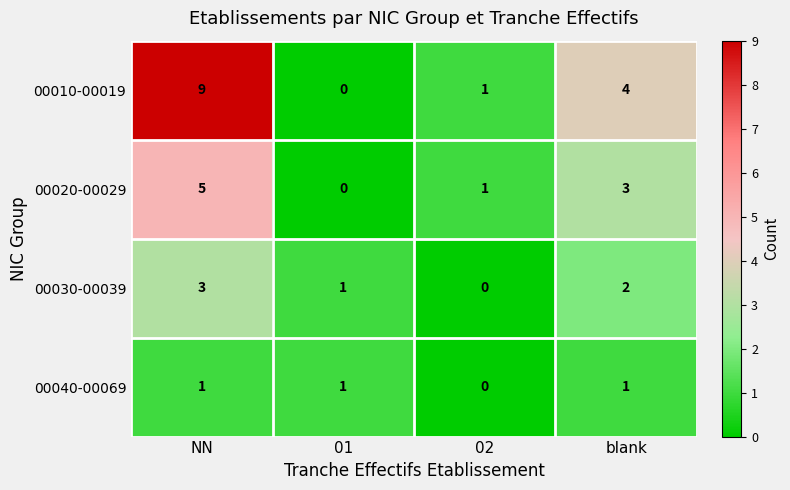

Reading left to right, list all the values displayed in this chart.

00010-00019: NN=9	01=0	02=1	blank=4
00020-00029: NN=5	01=0	02=1	blank=3
00030-00039: NN=3	01=1	02=0	blank=2
00040-00069: NN=1	01=1	02=0	blank=1